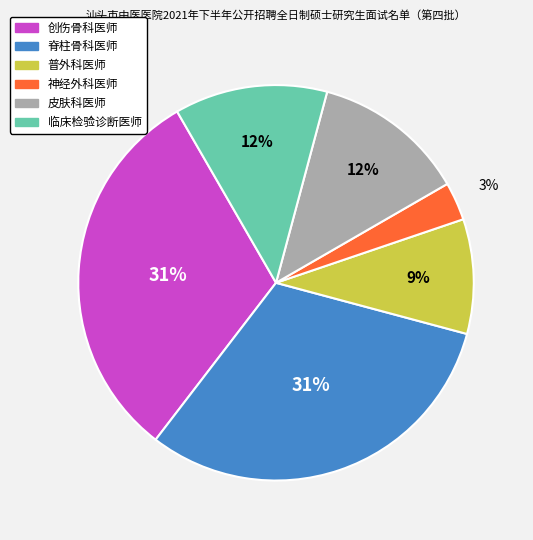

True or false: 脊柱骨科医师 accounts for 40% of the total.

False